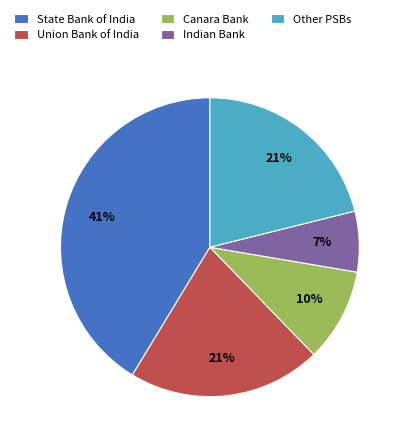

What is the smallest slice in the pie chart?

Indian Bank